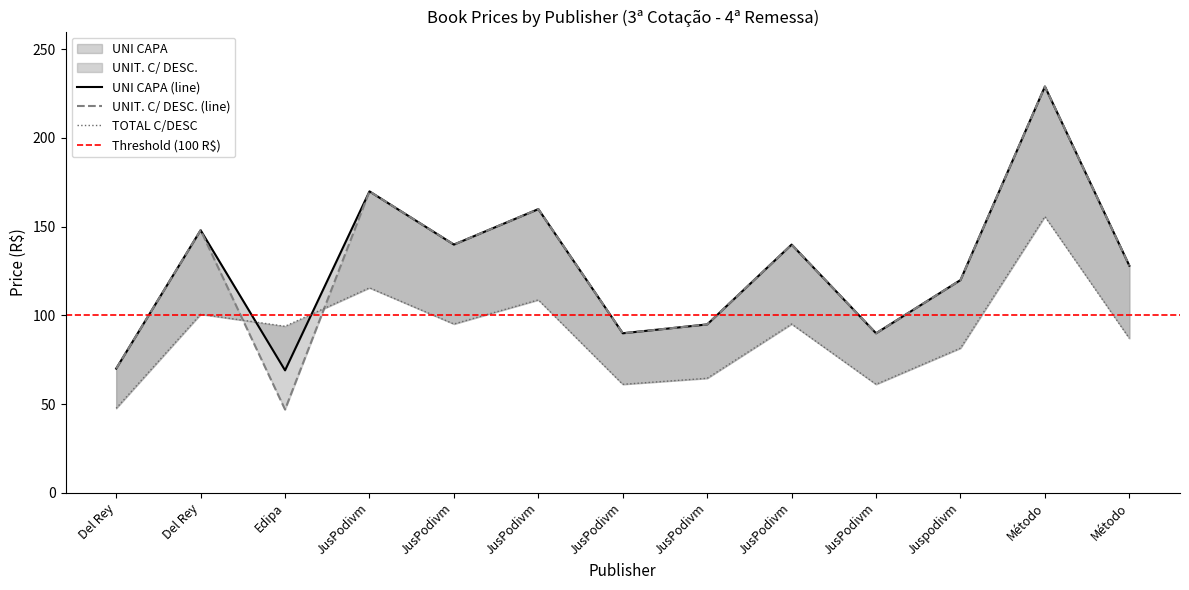

What are all the series names shown in the legend?

UNI CAPA, UNIT. C/ DESC., TOTAL C/DESC